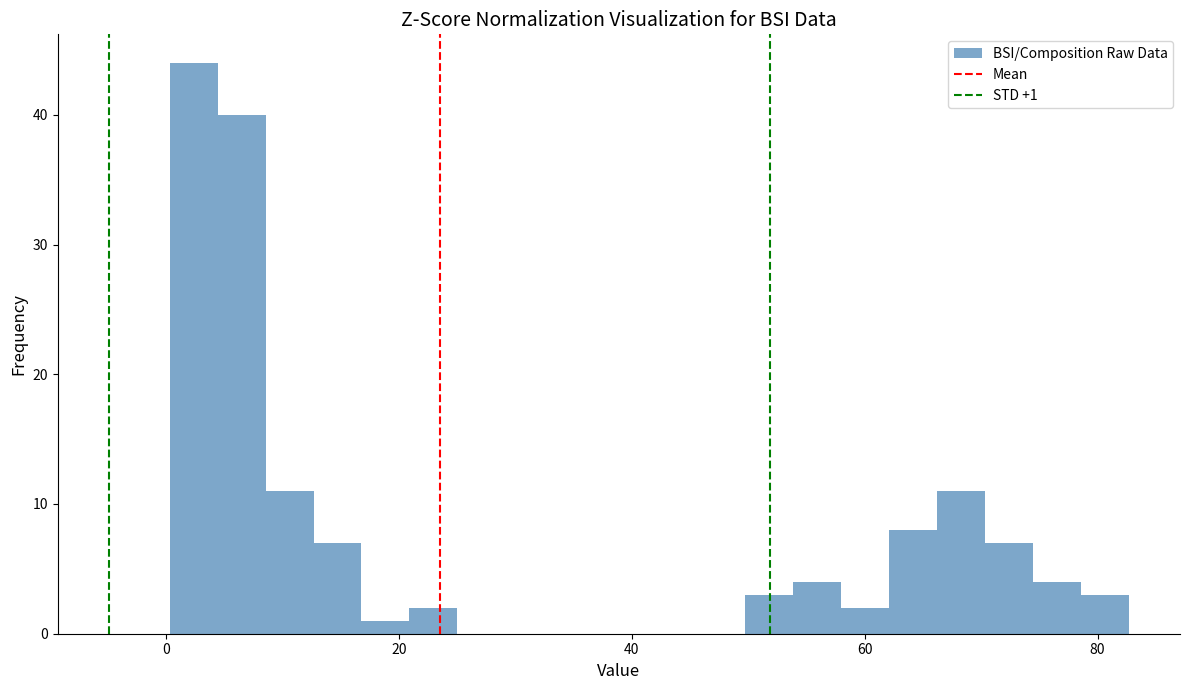

Around what value on the x-axis is the tallest bar? Give the approximate position of its centre, as read against the axis.

2